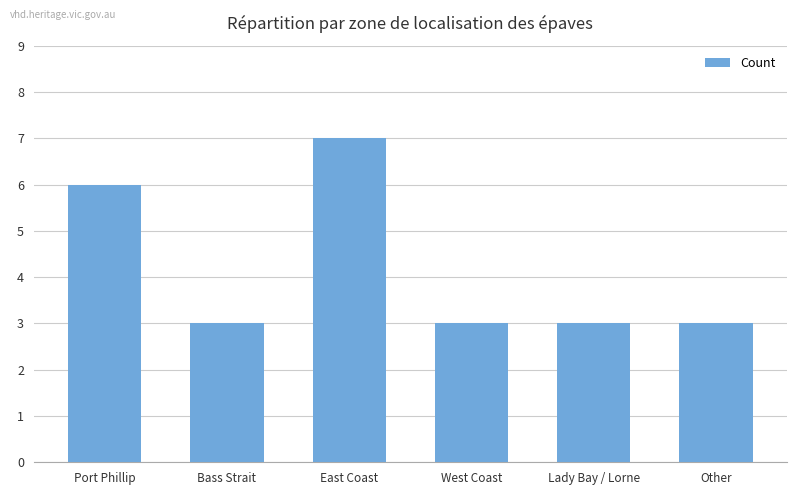

What is the difference between the maximum and minimum values?

4